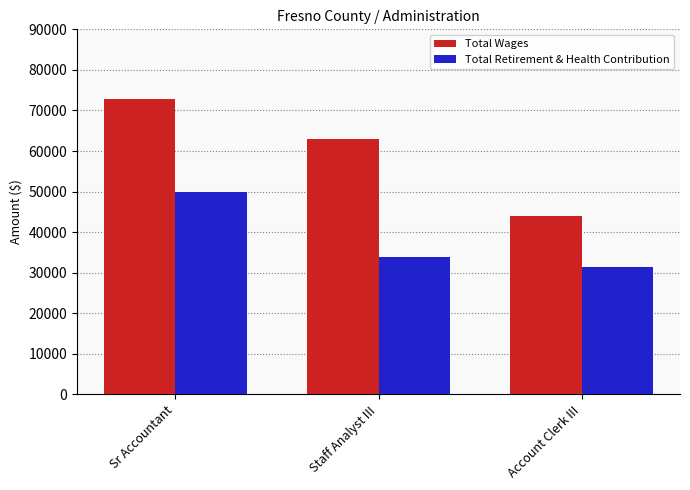

What is the sum of the Total Wages values at Sr Accountant and Staff Analyst III?

135752